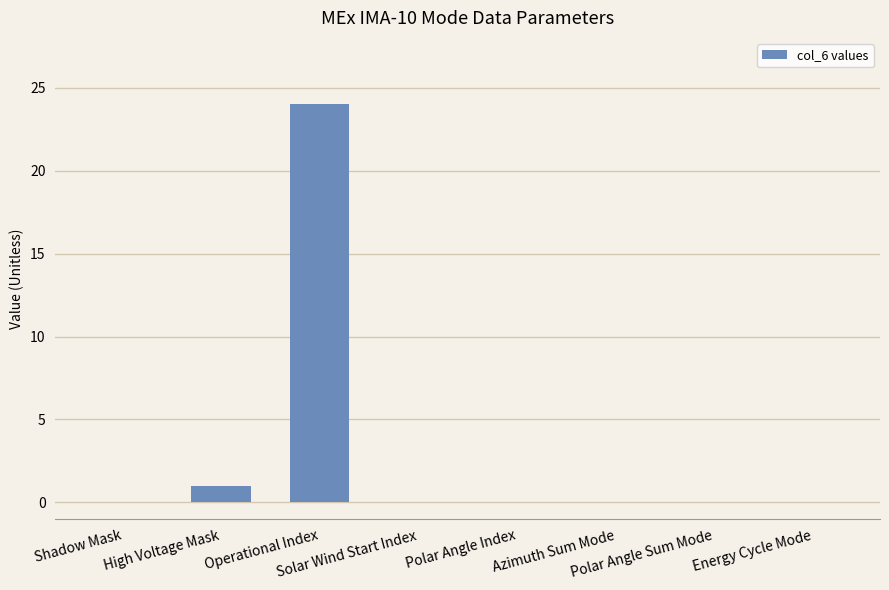

What is the greatest value displayed?

24